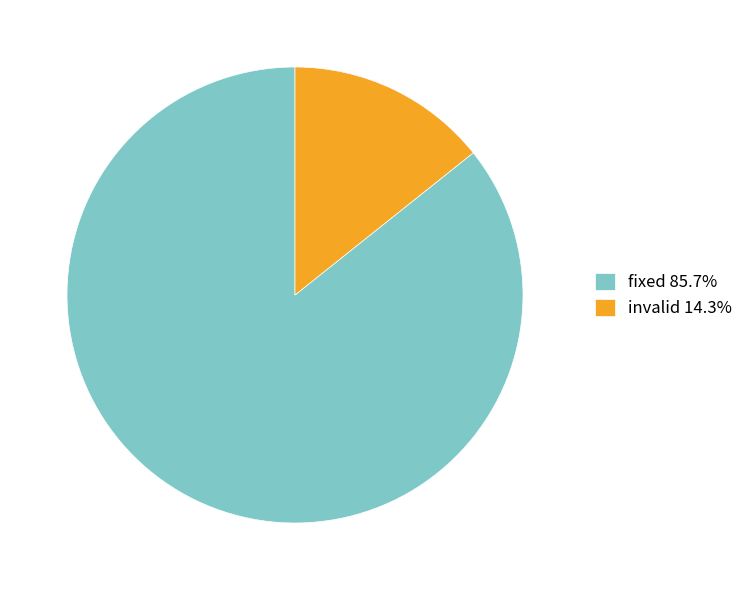

Which has a higher value, invalid or fixed?

fixed